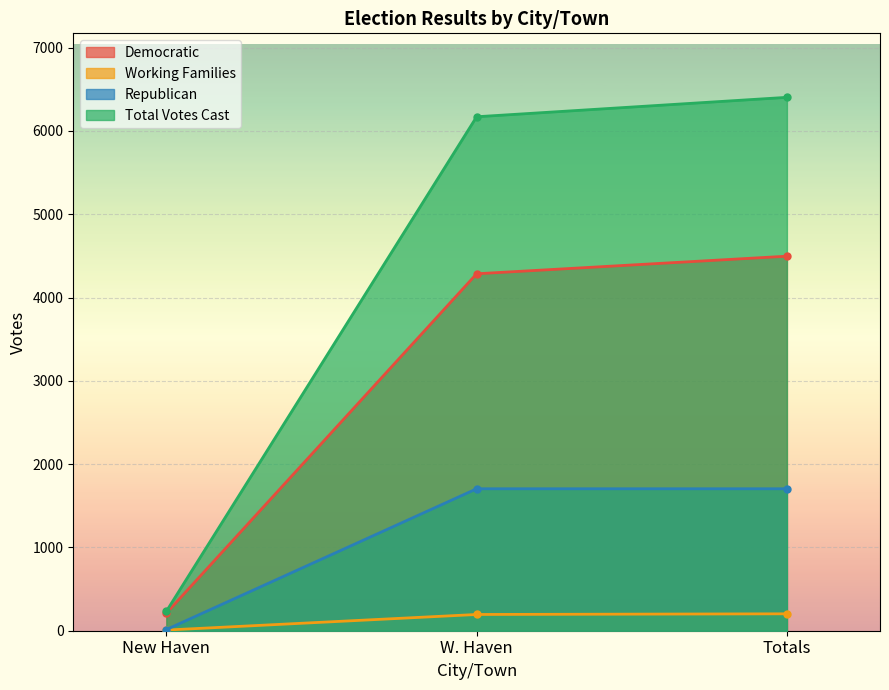

Which series has the largest total across all categories?

Total Votes Cast